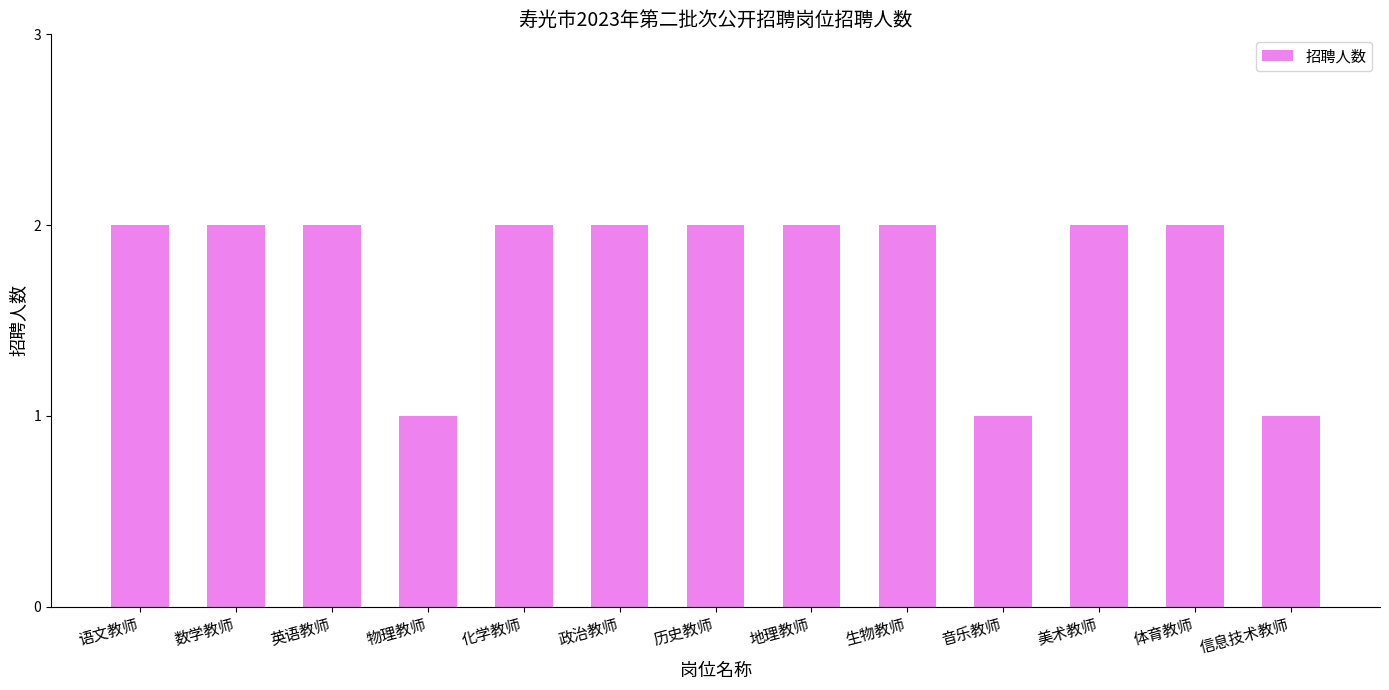

What is the value of the 6th bar from the left?

2